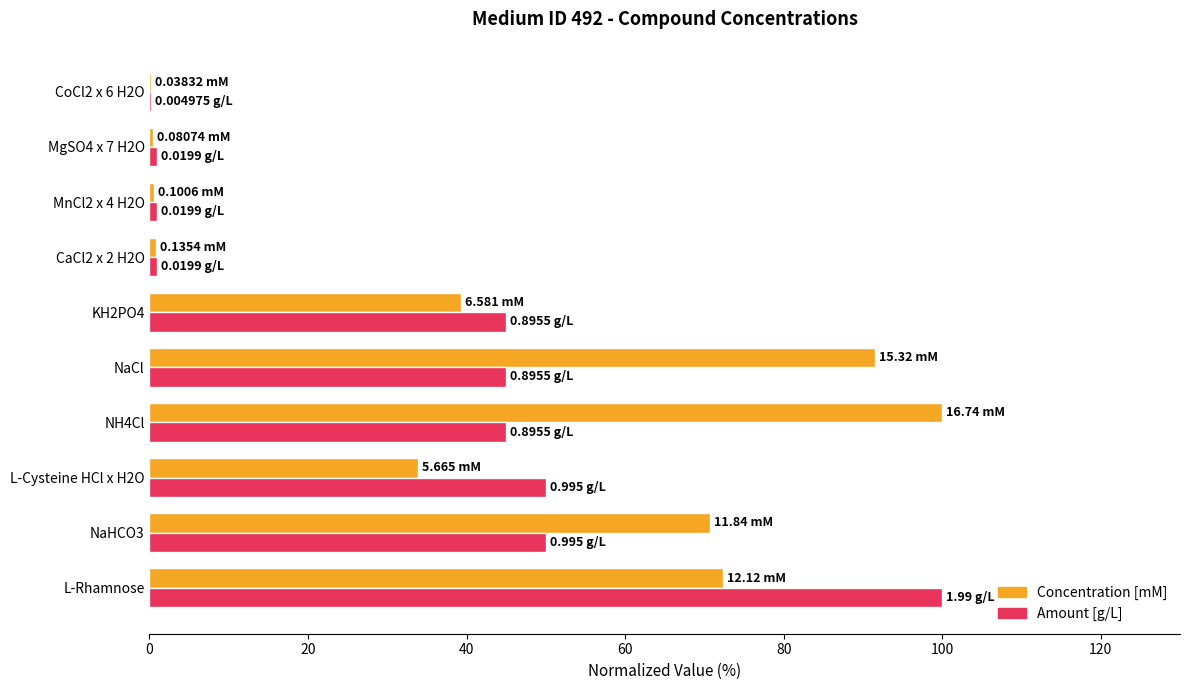

What is the highest value of the Amount [g/L] series?

100.0